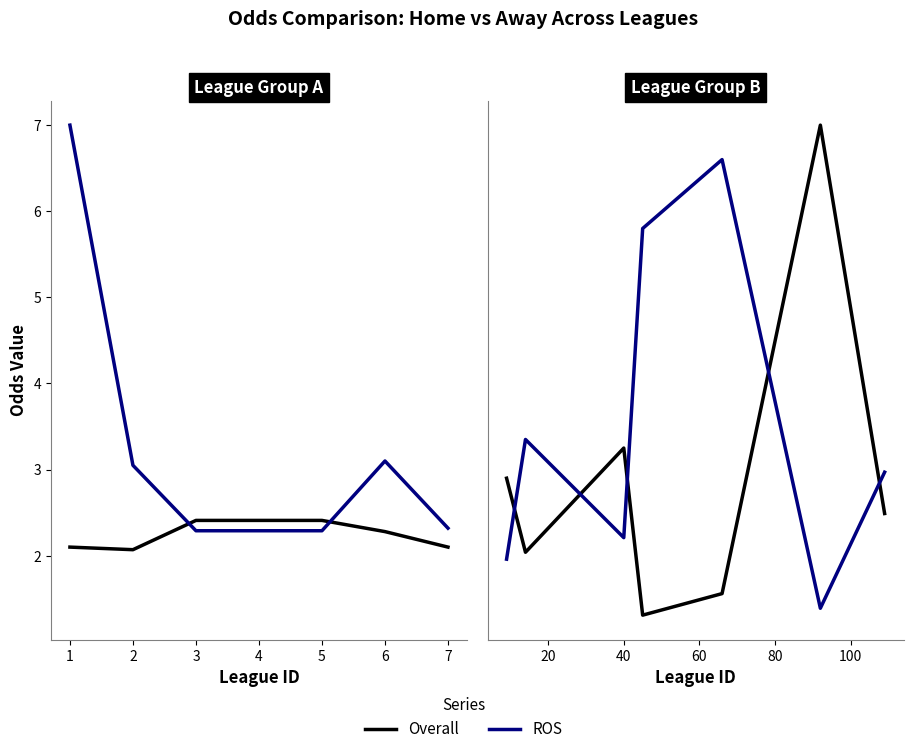

Which series has the largest total across all categories?

ROS